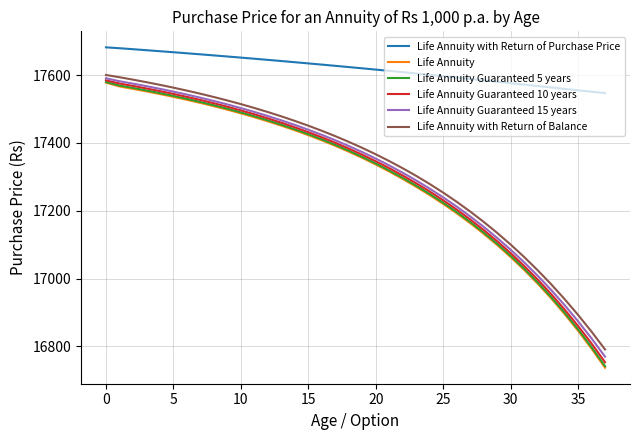

Which series has the widest spread of values?

Life Annuity